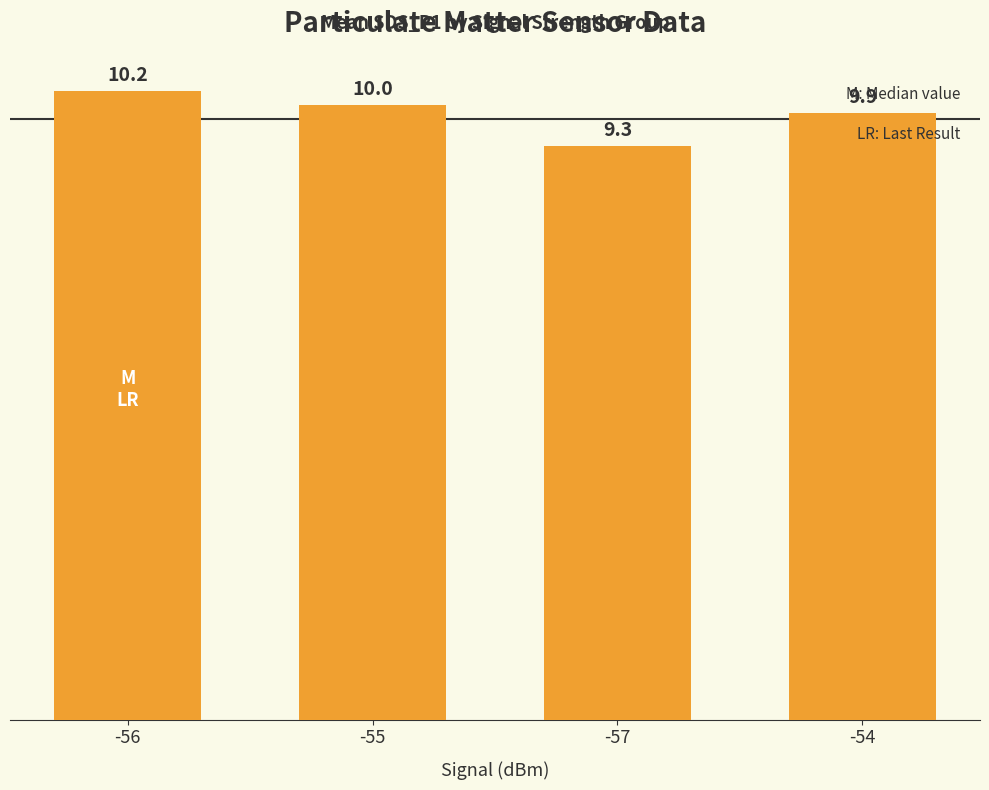

Are the bars grouped side by side (vs. stacked)?

No